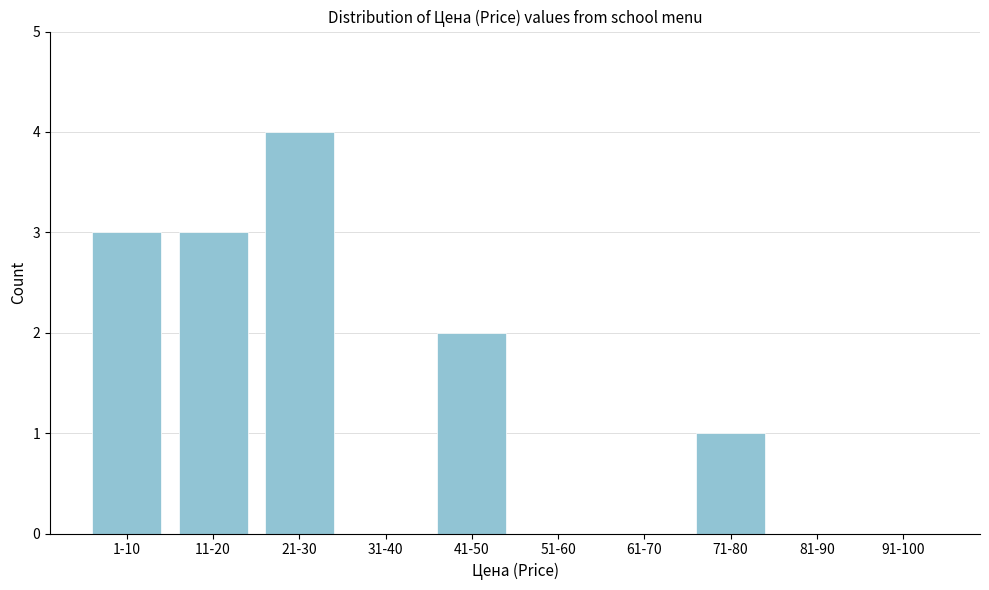

Reading right to left, transcribe all the data shown in this chart.

91-100=0	81-90=0	71-80=1	61-70=0	51-60=0	41-50=2	31-40=0	21-30=4	11-20=3	1-10=3